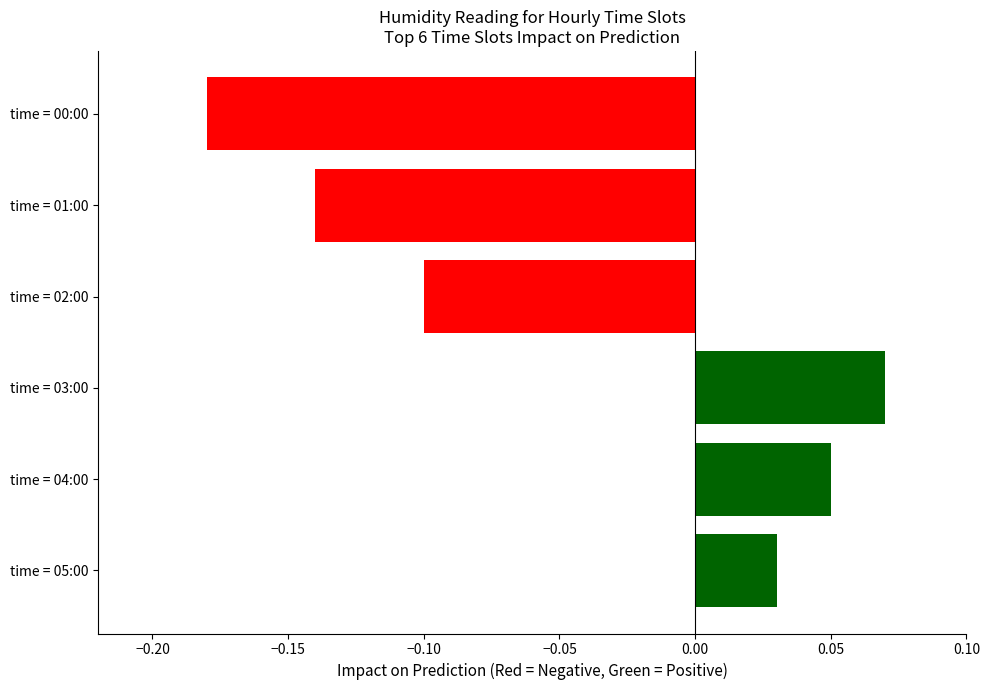

How many categories are shown in the chart?

6